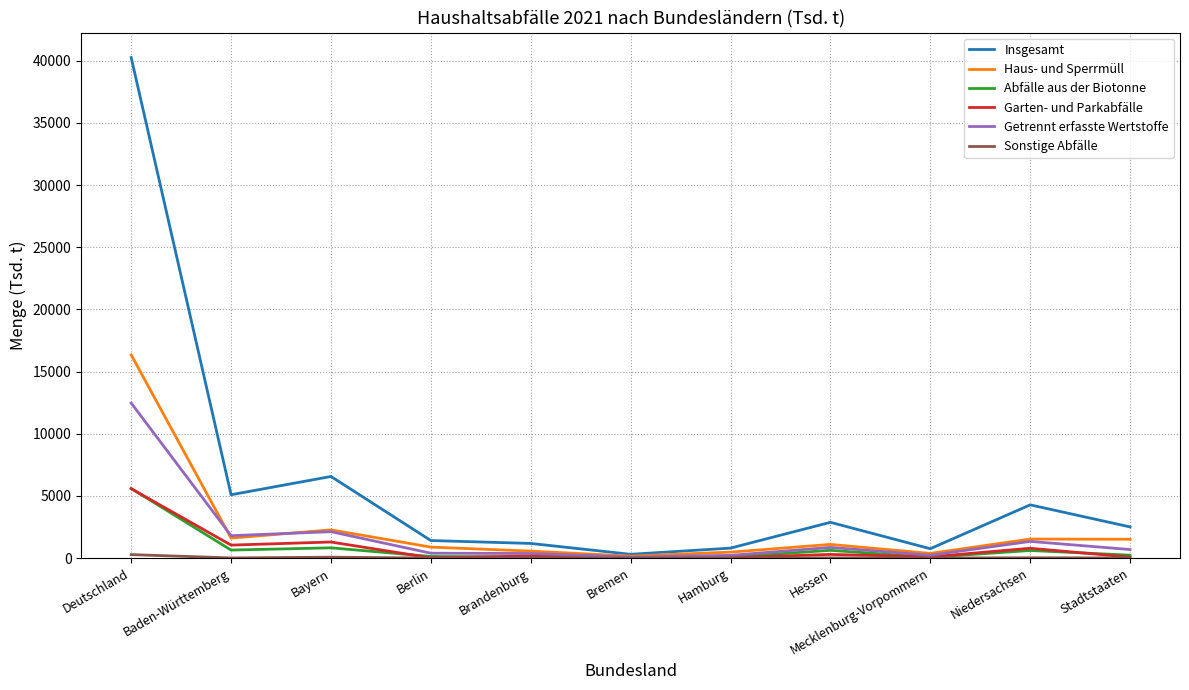

Is this an area chart (filled region under the line)?

No